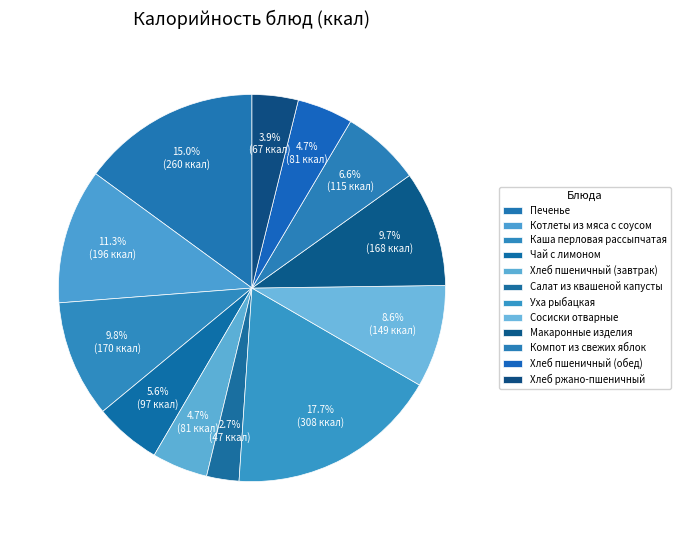

Count the number of slices in the pie.

12